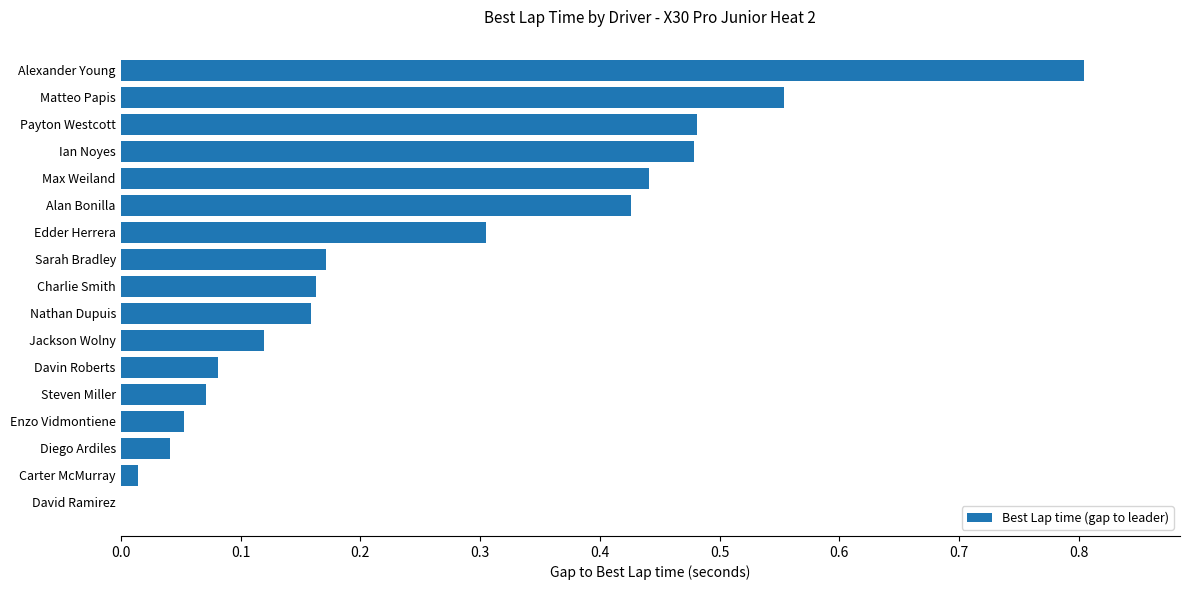

What is the change in value from Matteo Papis to Diego Ardiles?

-0.5